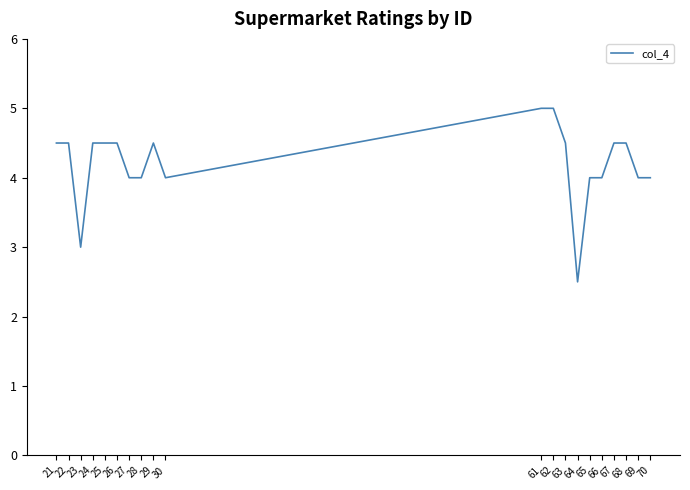

What value does the data have at 63?

4.5